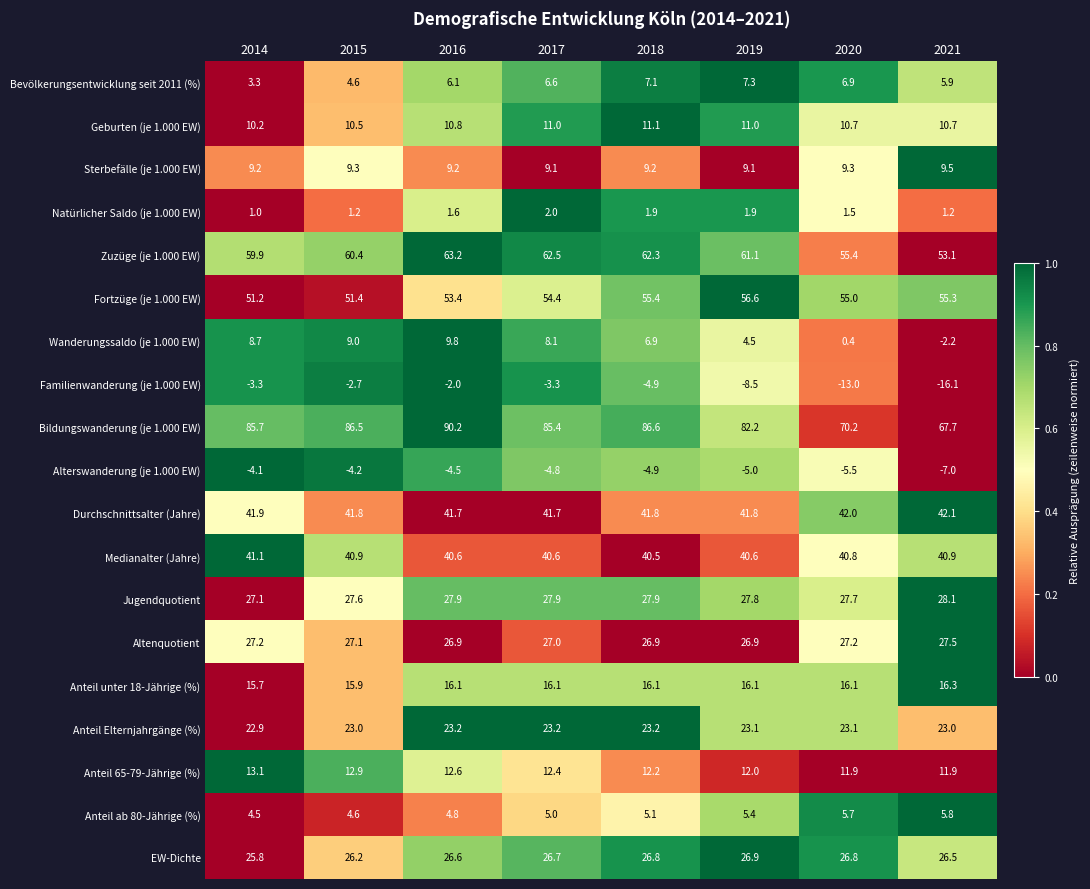

Which series has the largest total across all categories?

Bildungswanderung (je 1.000 EW)